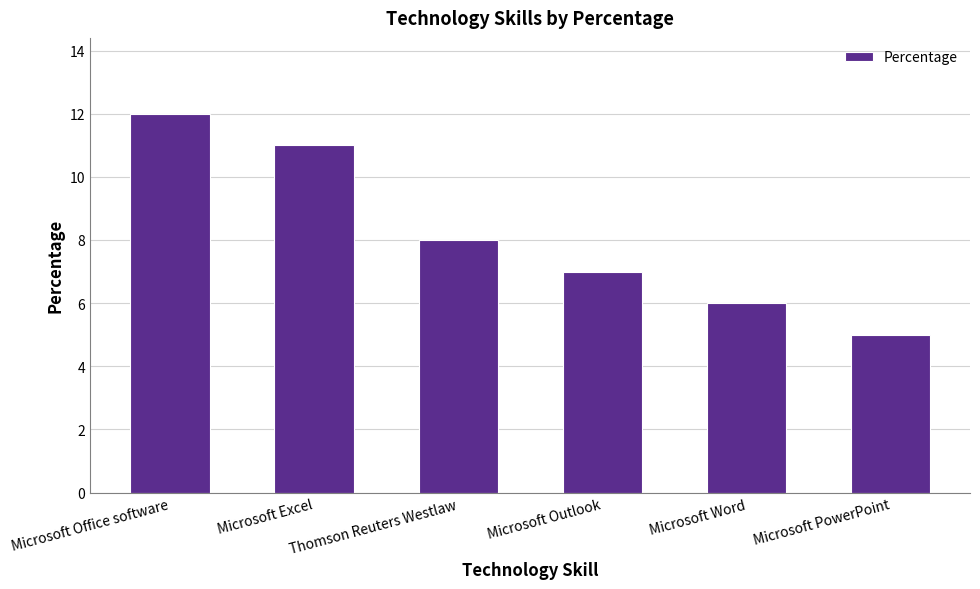

The value at Microsoft Outlook is 10. True or false?

False